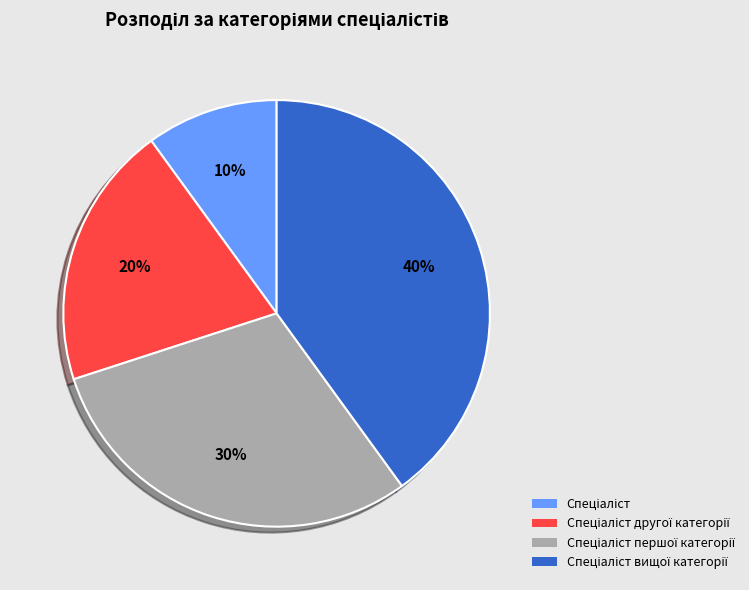

To the nearest percent, what is the average slice percentage?

25%